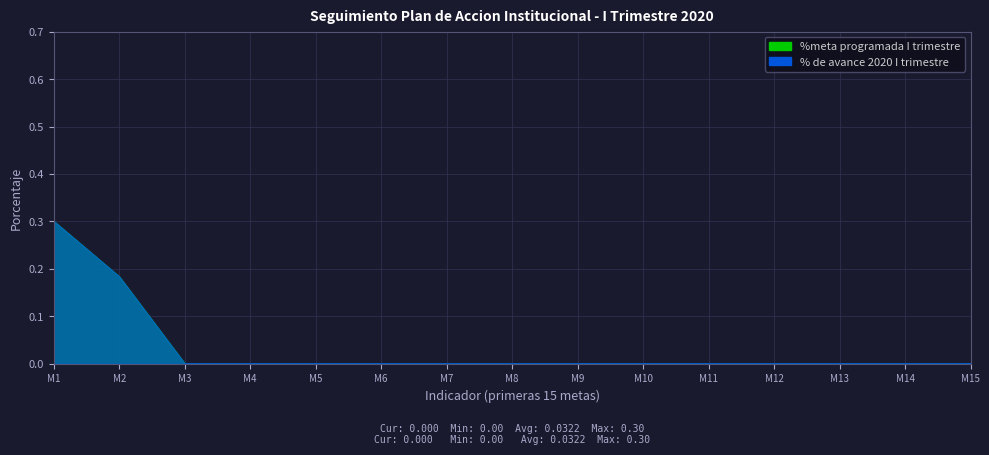

How many lines are shown in the chart?

2